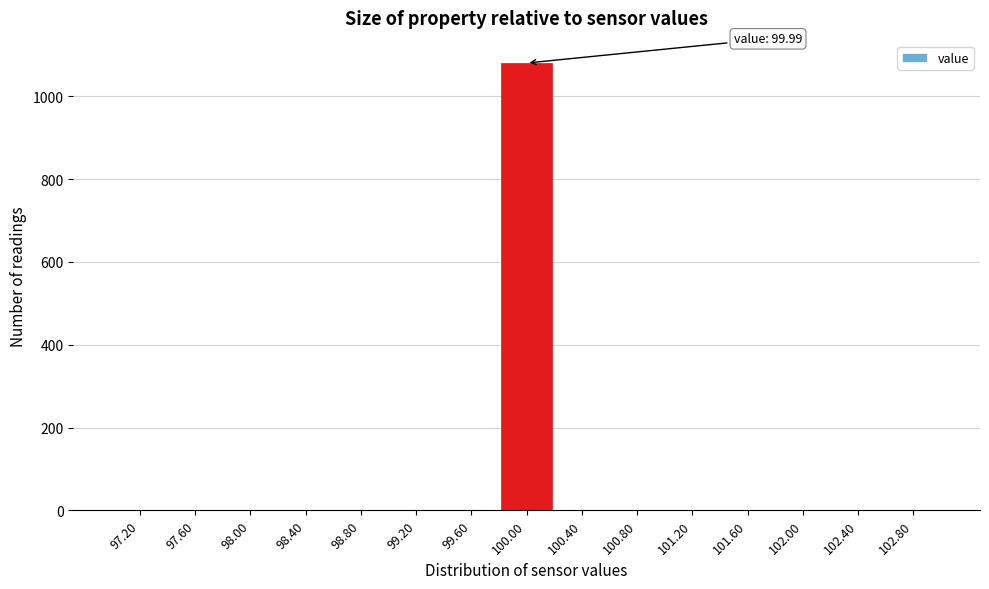

Which range on the x-axis has the tallest bar?

99.8 to 100.2